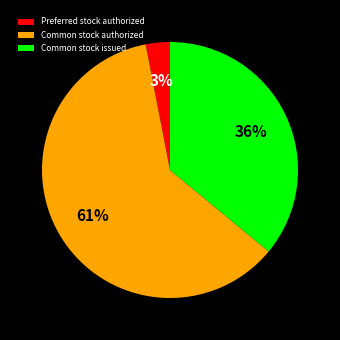

The Preferred stock authorized slice represents 3% of the pie. True or false?

True